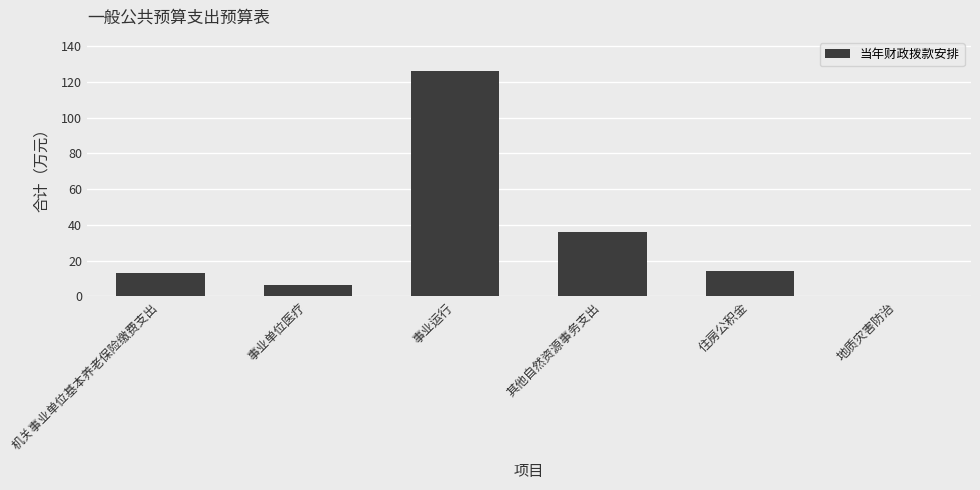

Reading left to right, list all the values displayed in this chart.

13.2	6.6	126.3	36.0	14.1	0.0